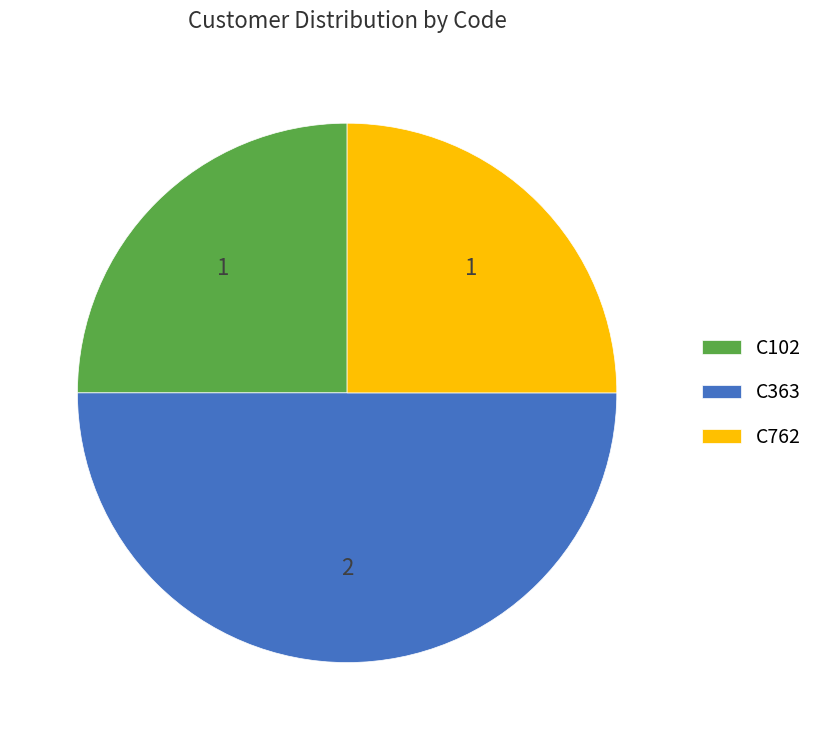

Do C102 and C363 together represent more than half of the pie?

Yes